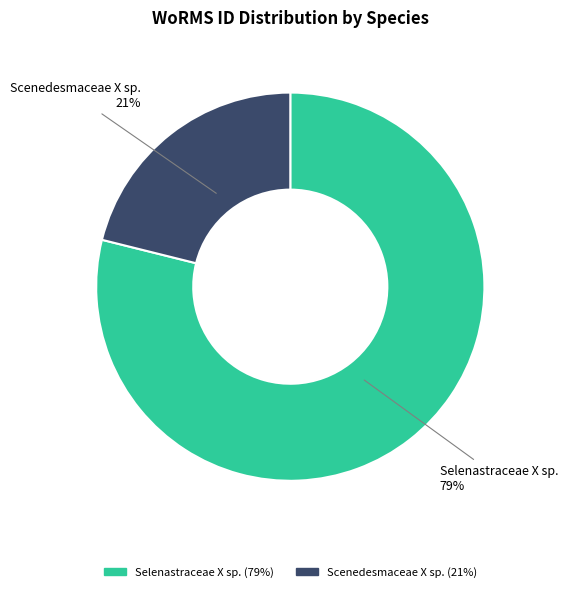

Does Selenastraceae X sp. represent more than half of the total?

Yes